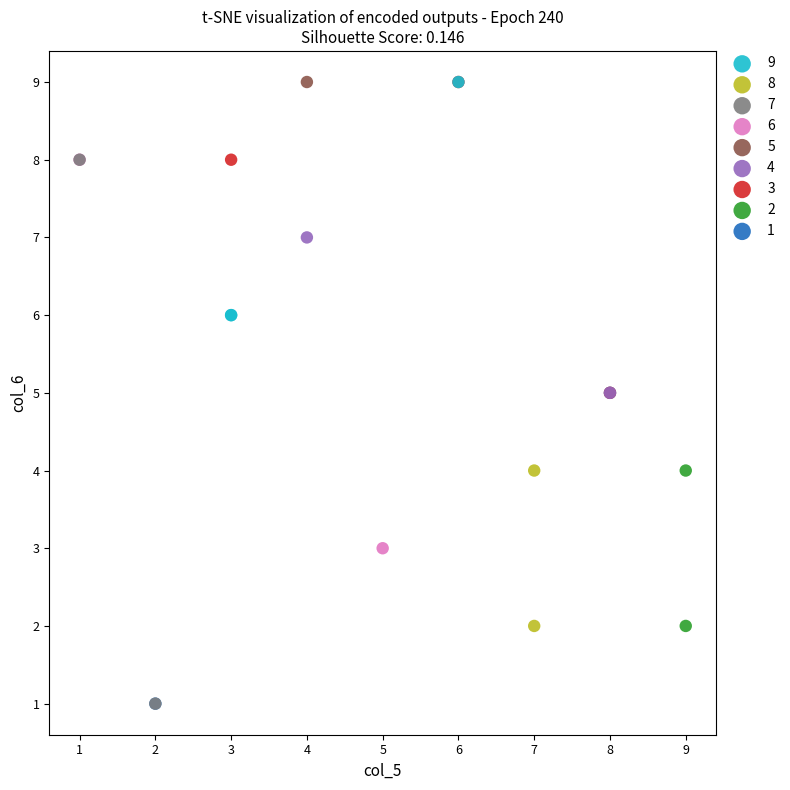

What are all the series names shown in the legend?

9, 8, 7, 6, 5, 4, 3, 2, 1